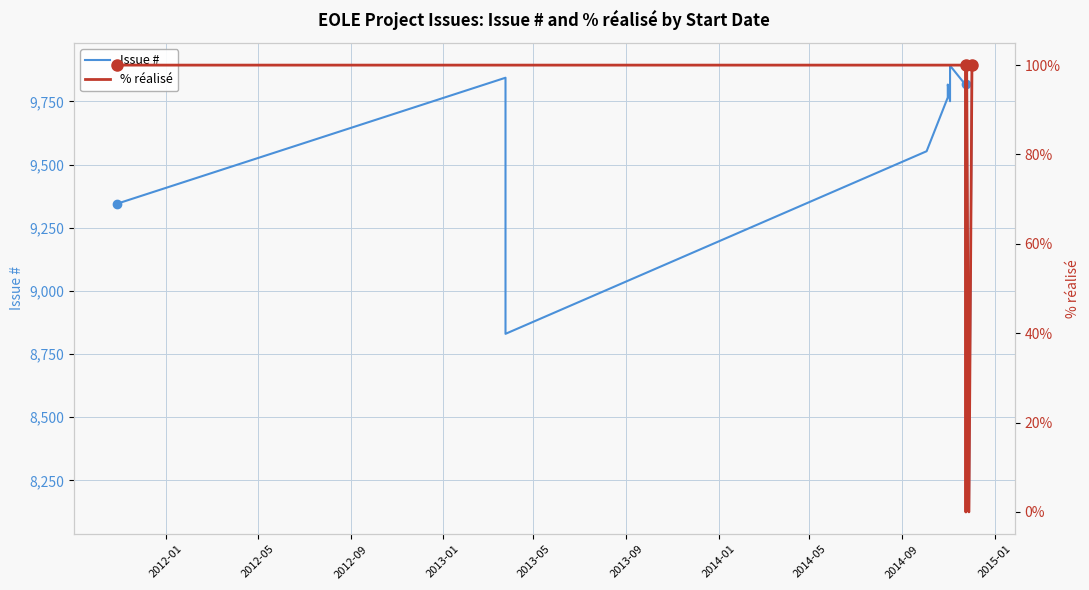

At which label is % réalisé closest to 50?

2012-01